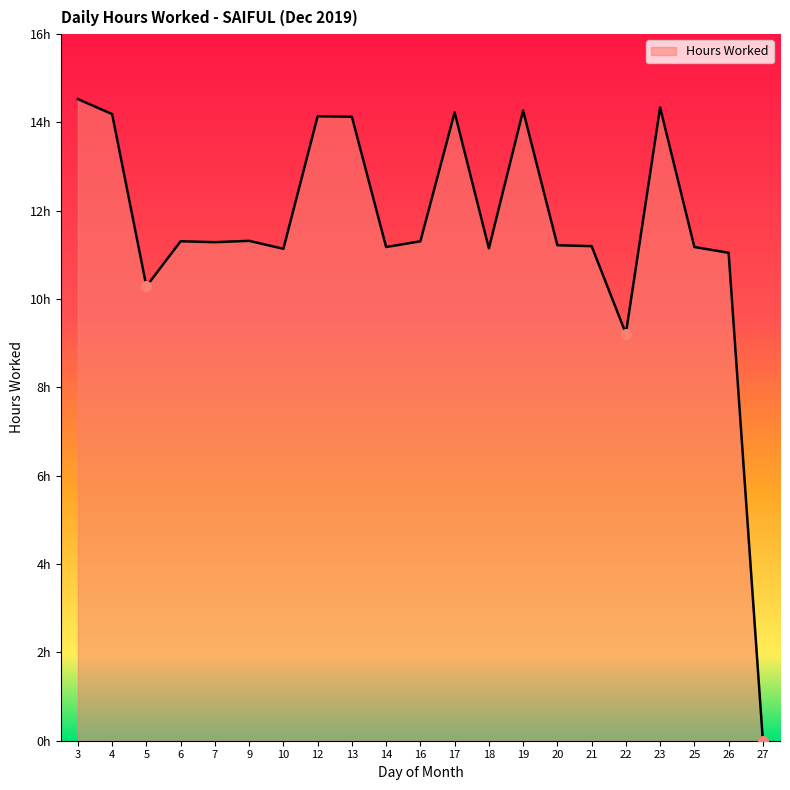

Does the chart have visible grid lines?

No